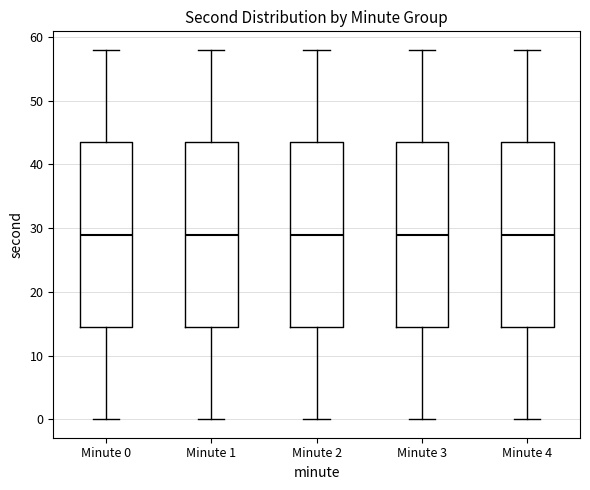

Where does the upper whisker of the box for Minute 1 end on the y-axis? The values are not printed on the chart, so give them approximately, as read against the axis.

58